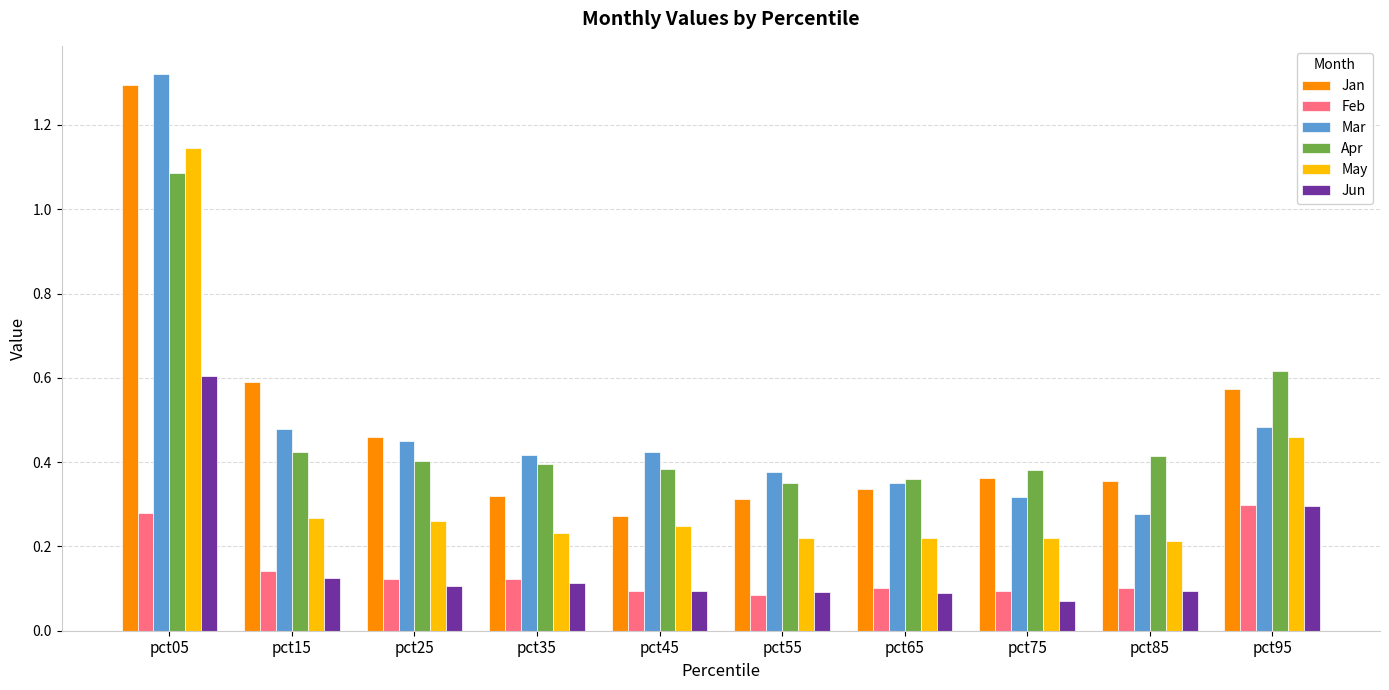

Is the value of Mar at pct25 greater than the value of Feb at pct55?

Yes